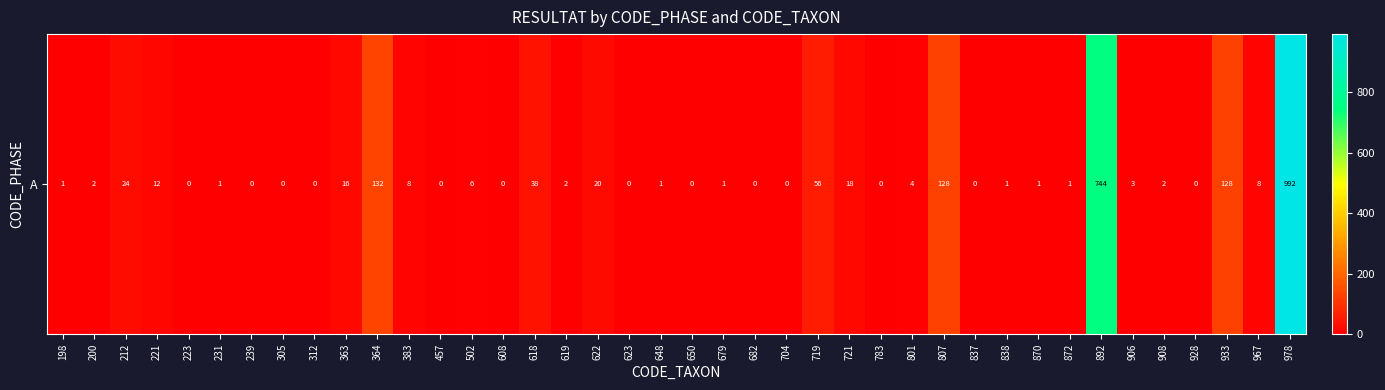

What is the average value?

59